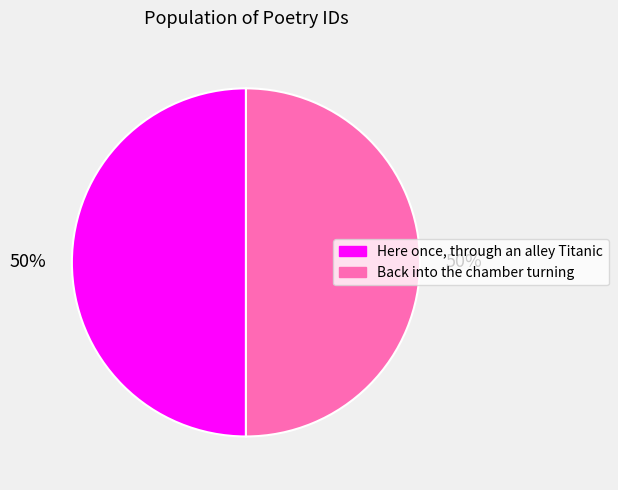

To the nearest percent, what portion does Back into the chamber turning represent?

50%